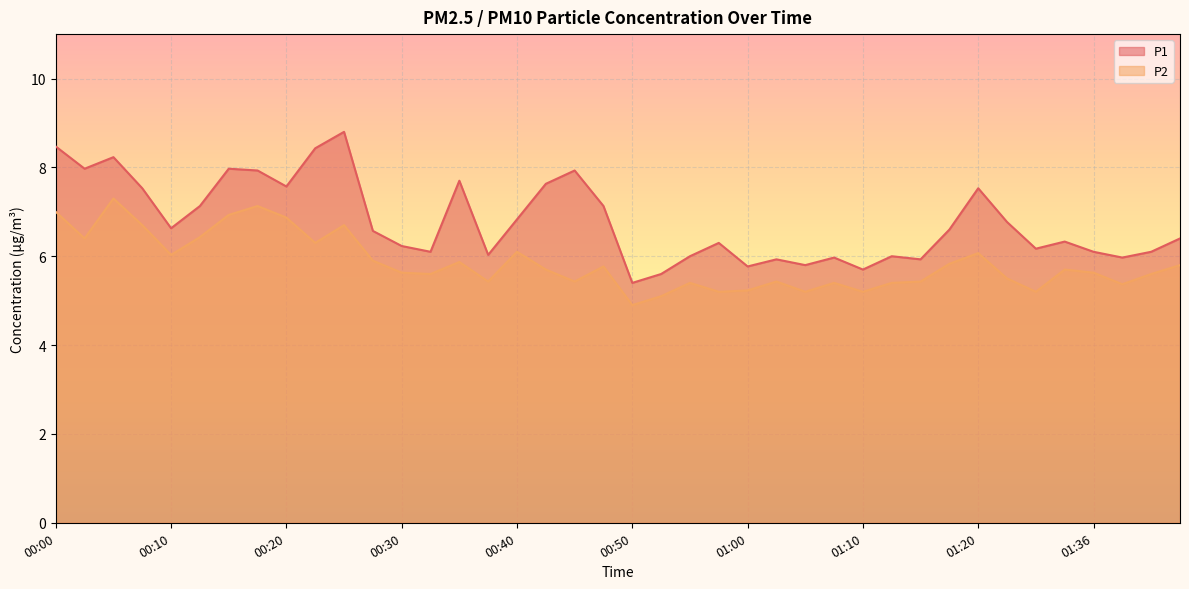

What is the difference between the P1 values at 00:52 and 00:57?

0.7